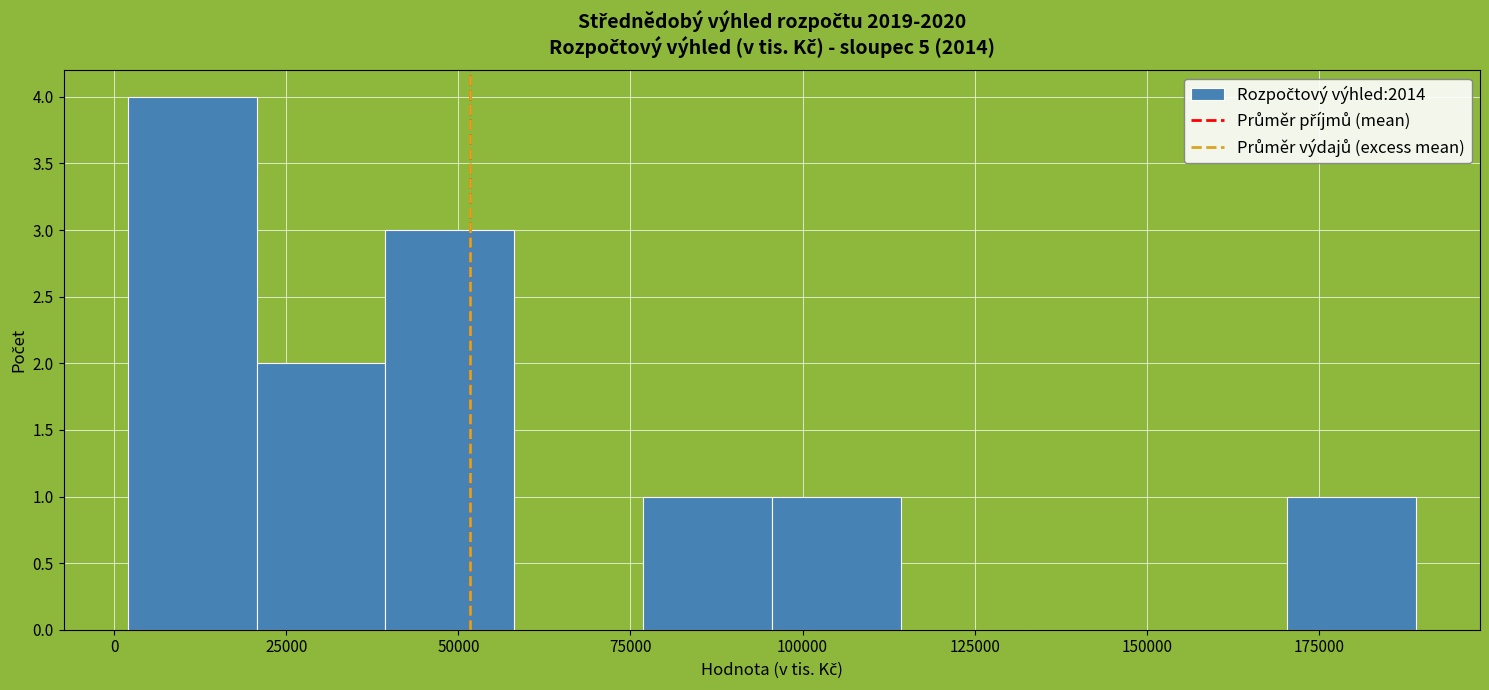

Around what value on the x-axis is the tallest bar? Give the approximate position of its centre, as read against the axis.

10000